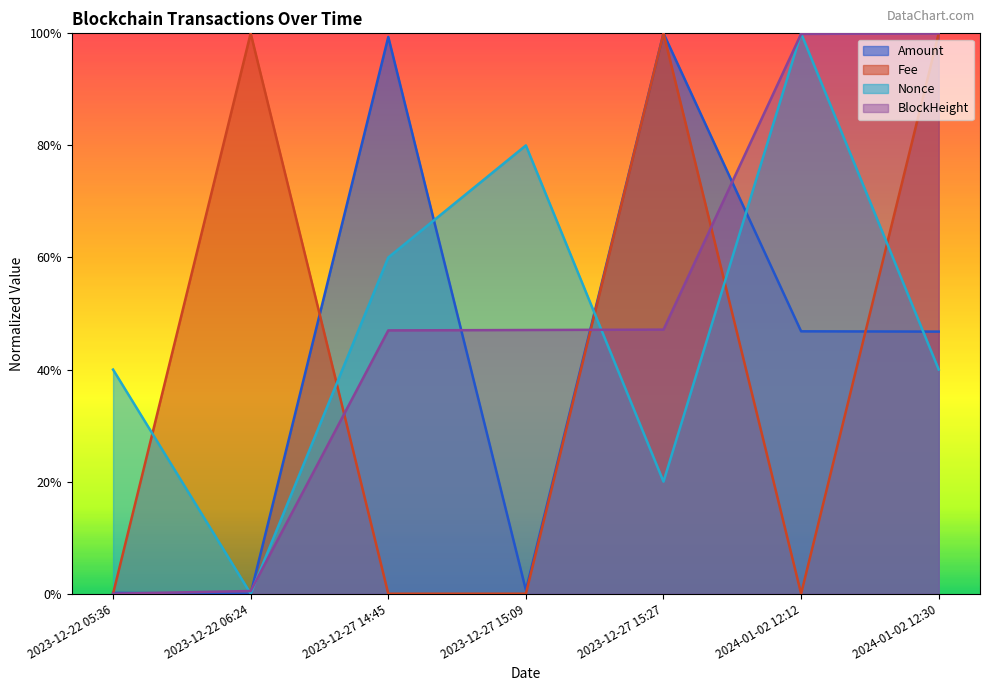

How many lines are shown in the chart?

4